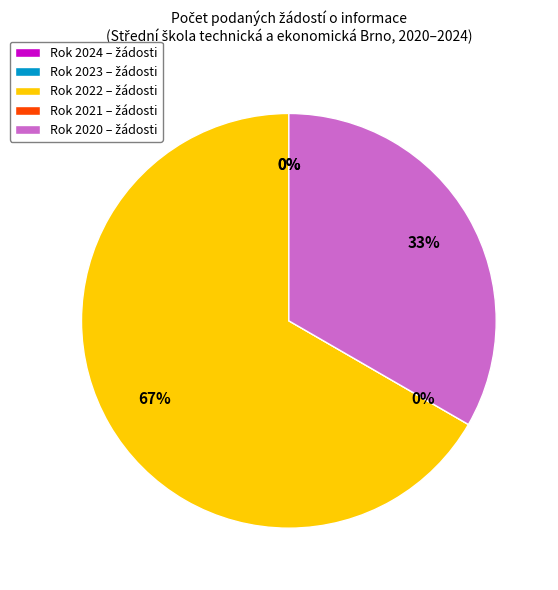

Count the number of slices in the pie.

5